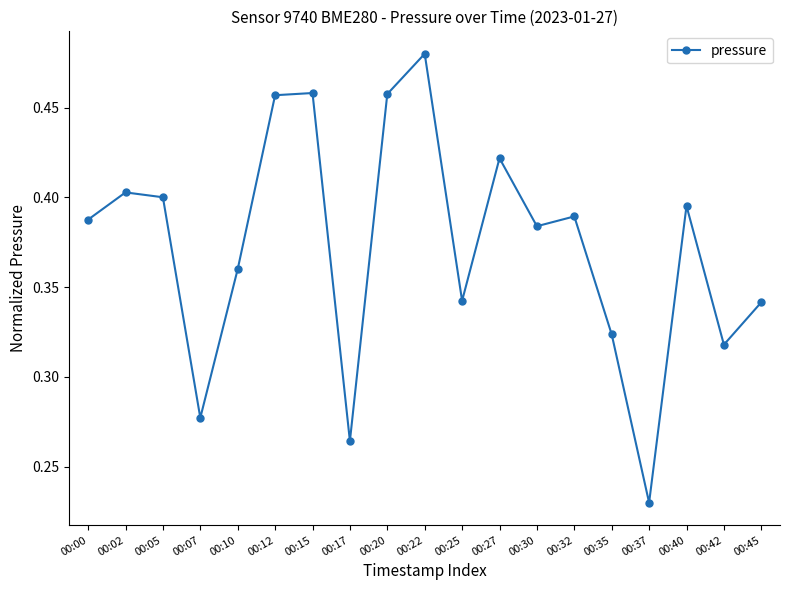

How many series are shown in this chart?

1